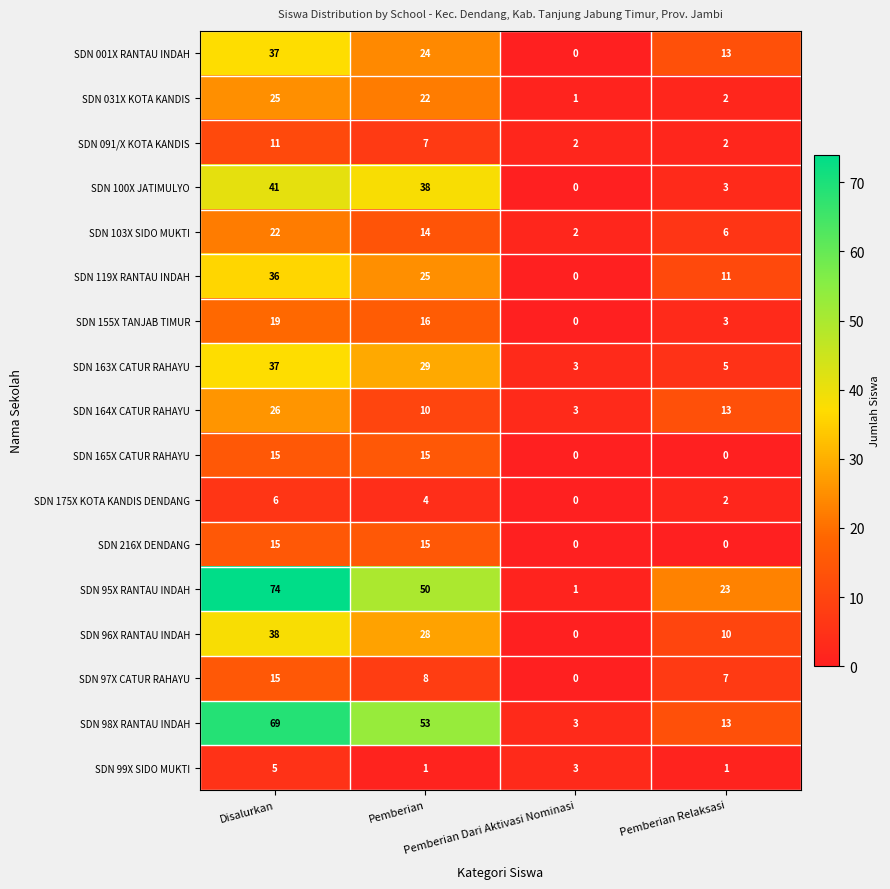

Which series has the largest range (max minus min)?

SDN 95X RANTAU INDAH